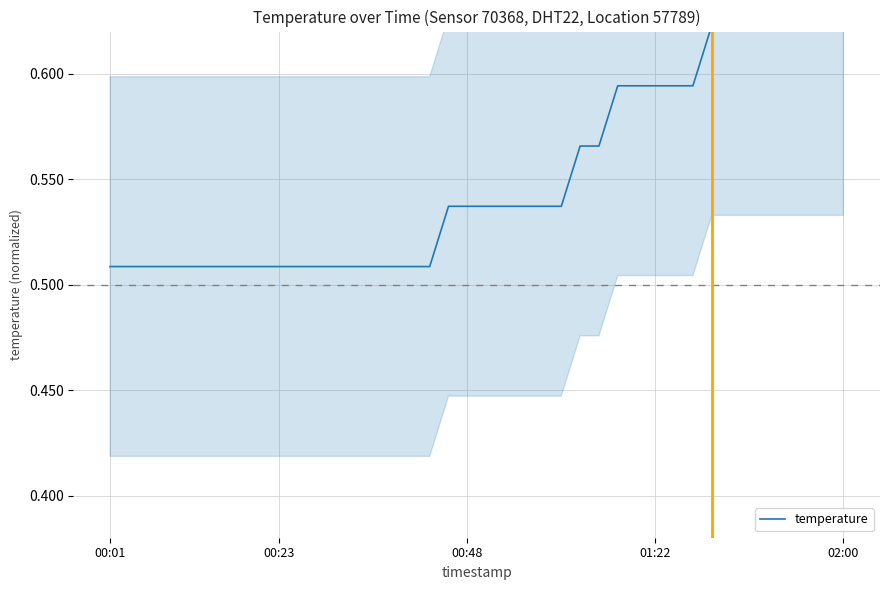

What position from the left is 31?

32